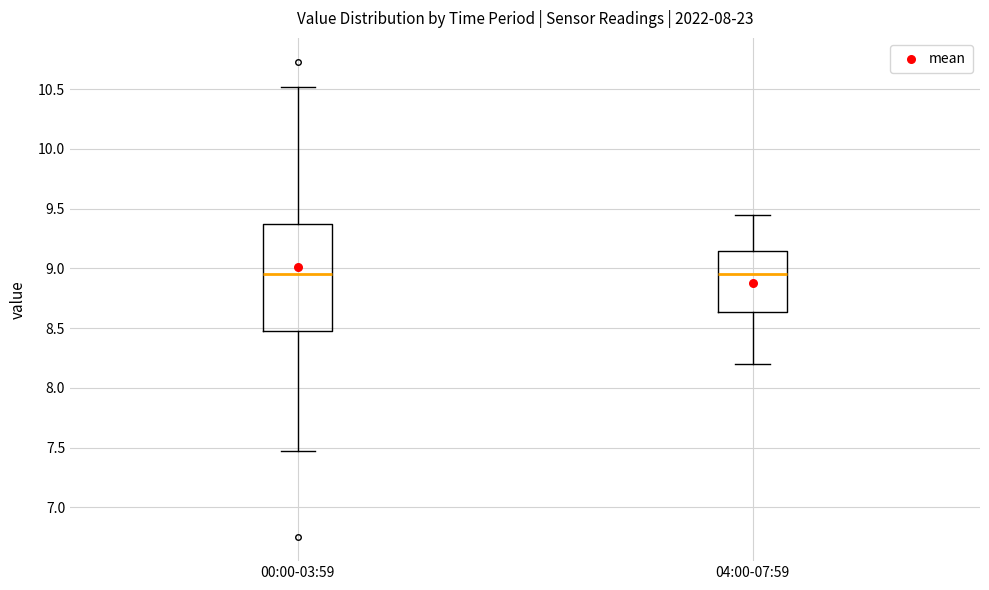

Reading left to right, read every box against the y-axis: the position of its median line, the range the box covers, and the ends of its whiskers. The values are not printed on the chart, so give them approximately, as read against the axis.

00:00-03:59: median 8.95, box 8.45 to 9.40, whiskers 7.45 to 10.50
04:00-07:59: median 8.95, box 8.65 to 9.15, whiskers 8.20 to 9.45